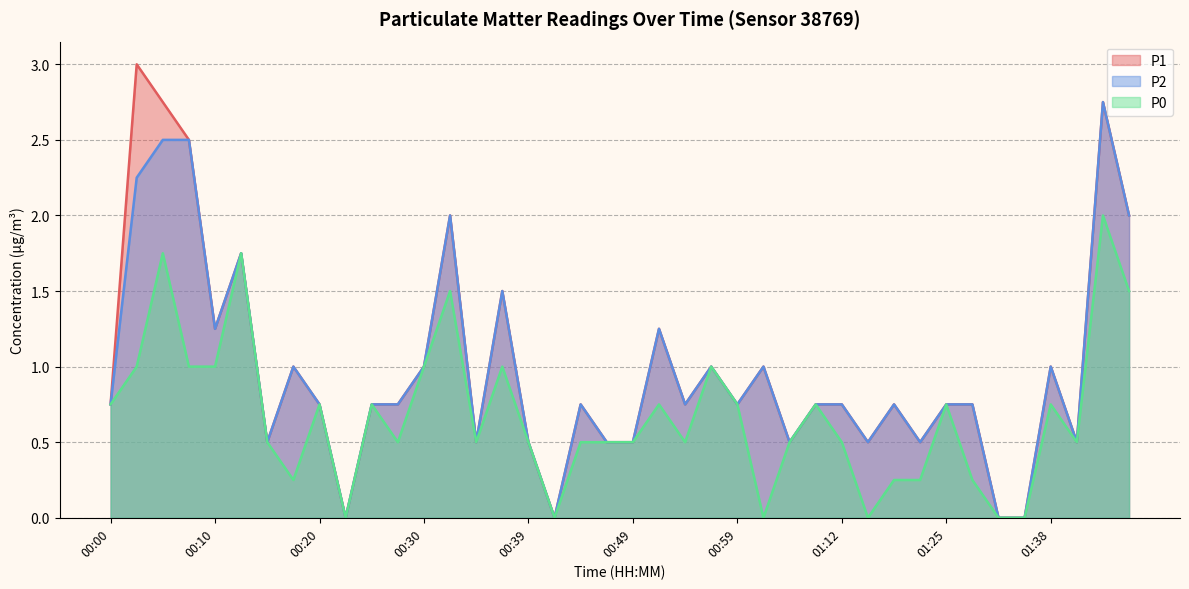

Is it true that P0 equals 0.3 at 00:00?

False